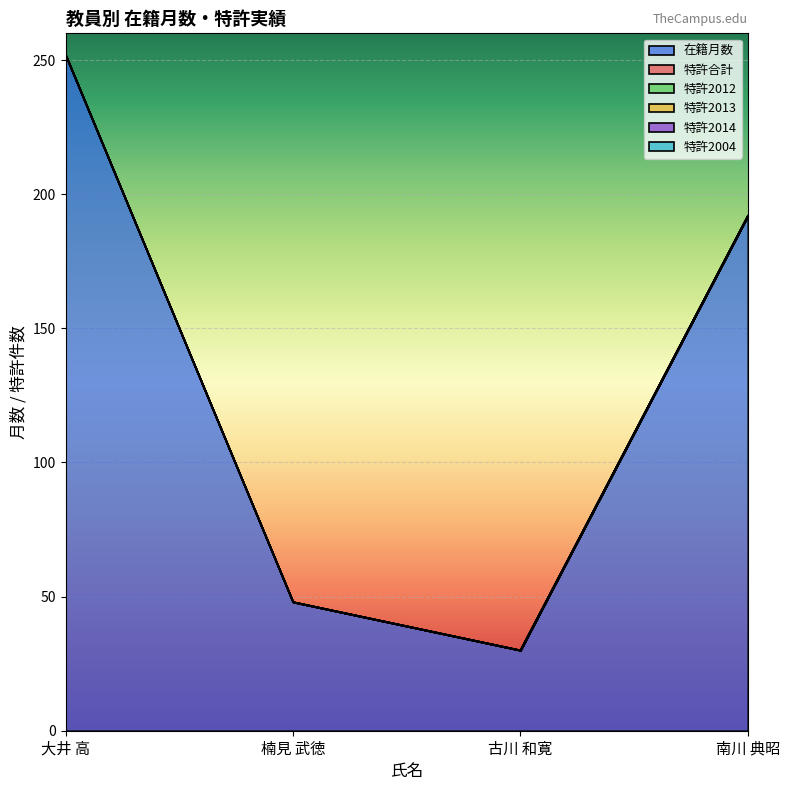

At which label is 特許合計 closest to 0?

大井 高